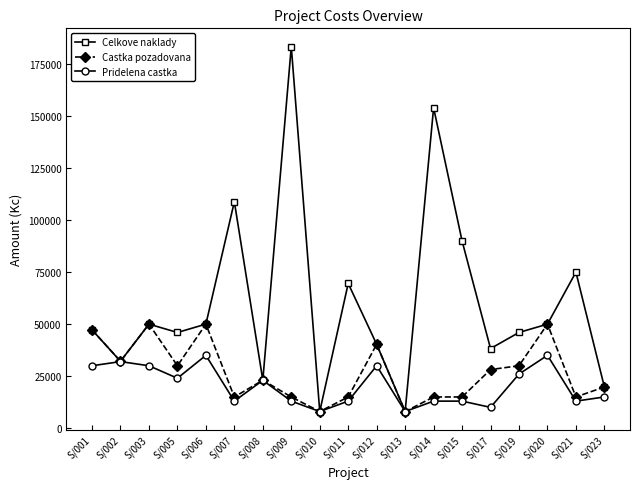

What is the smallest value displayed?

8000